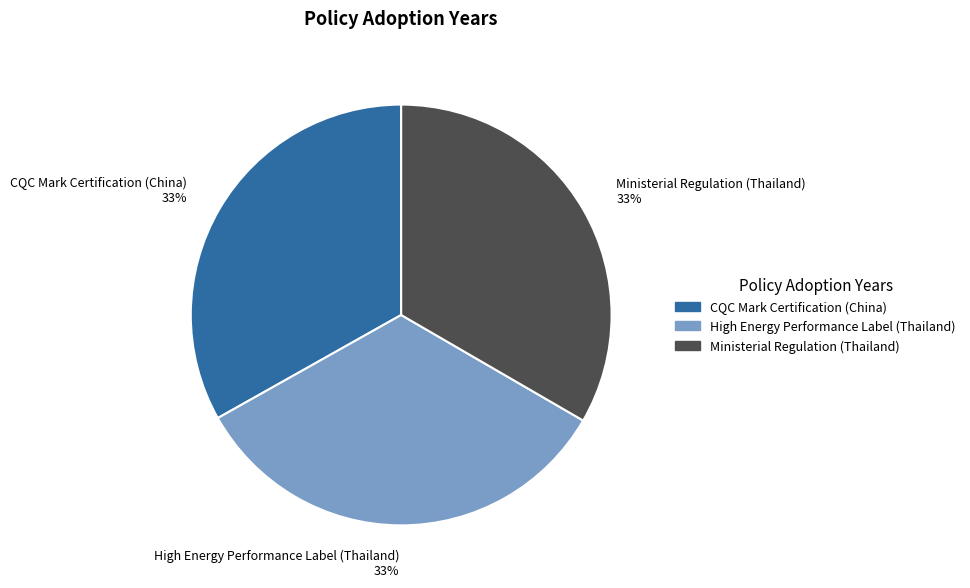

Is it true that Ministerial Regulation (Thailand) is 26% of the pie?

False